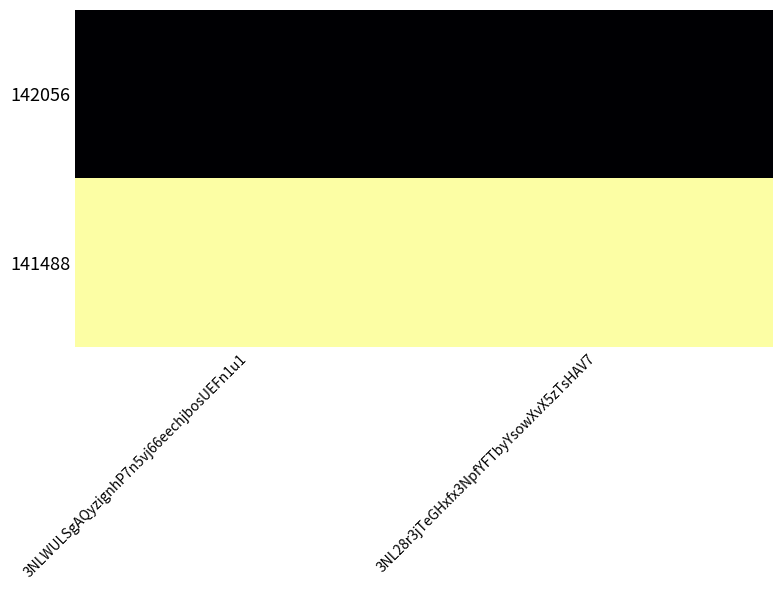

What is the greatest value displayed?

61171